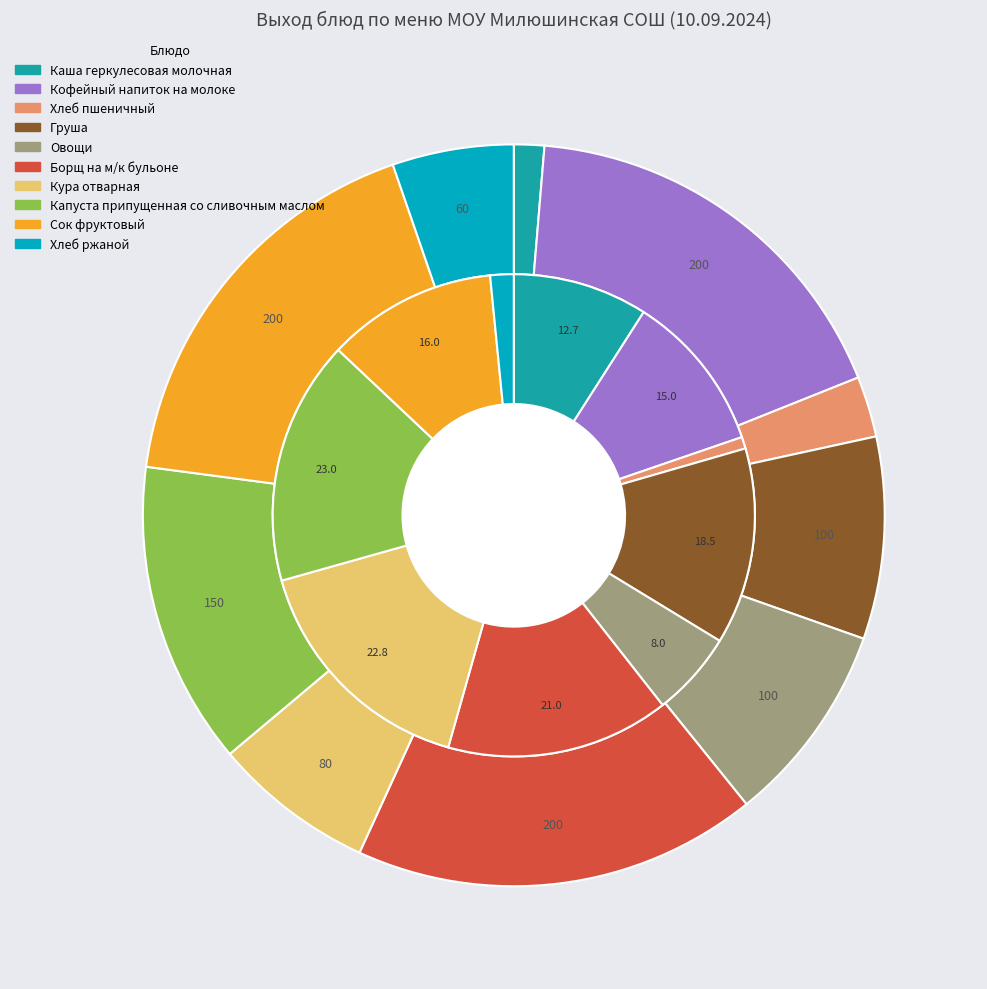

Between Капуста припущенная со сливочным маслом and Каша геркулесовая молочная, which is larger?

Капуста припущенная со сливочным маслом